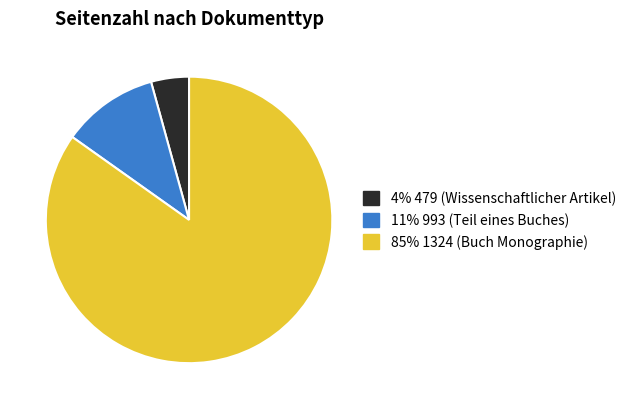

Is there any slice that represents more than half of the pie?

Yes